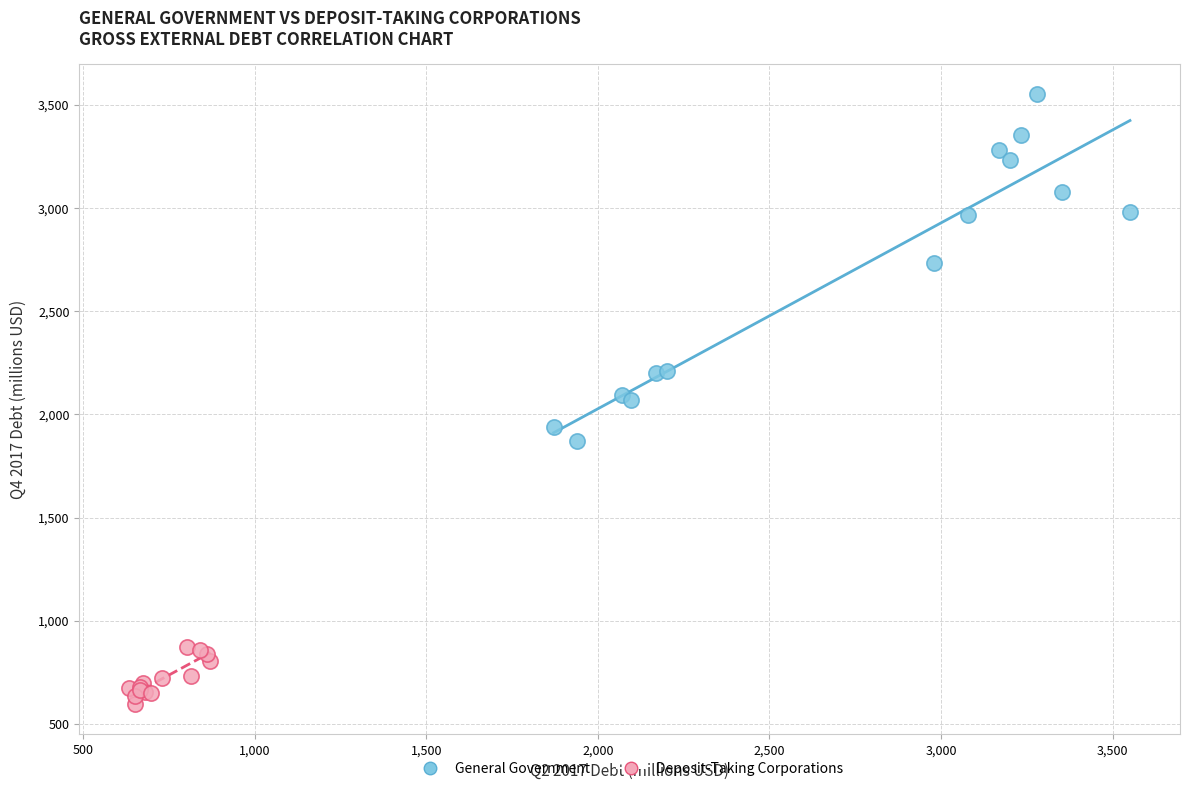

Which series has the widest spread of Y values?

General Government